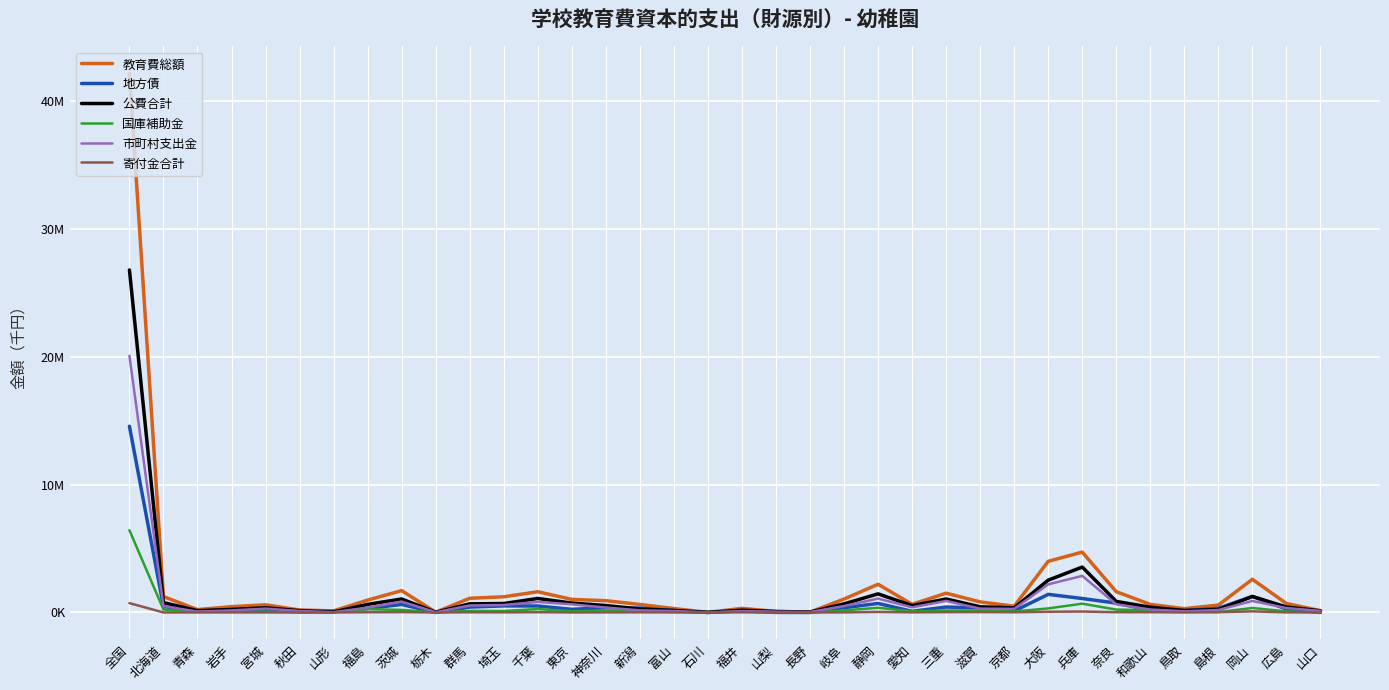

What are all the series names shown in the legend?

教育費総額, 地方債, 公費合計, 国庫補助金, 市町村支出金, 寄付金合計